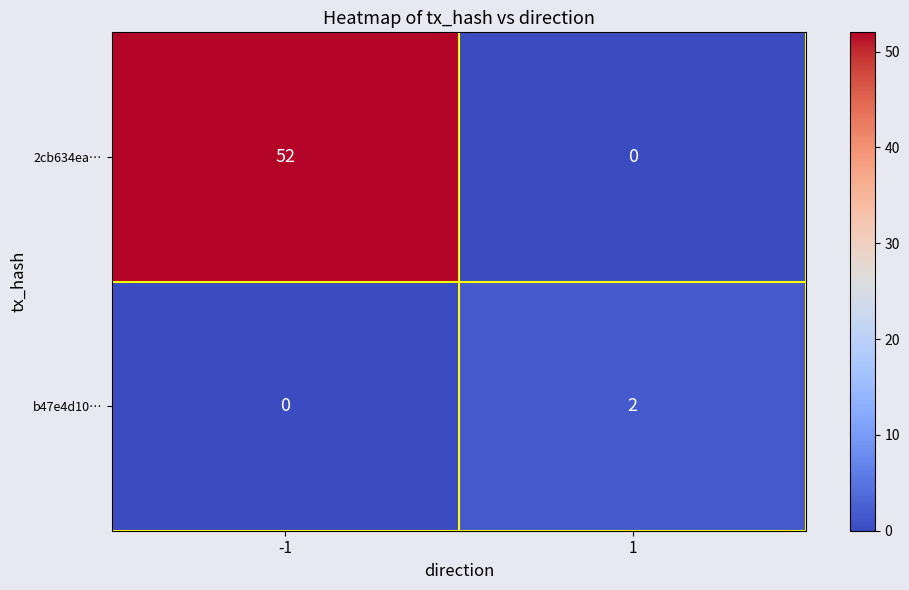

At -1, list the series in order from smallest to largest.

b47e4d10…, 2cb634ea…